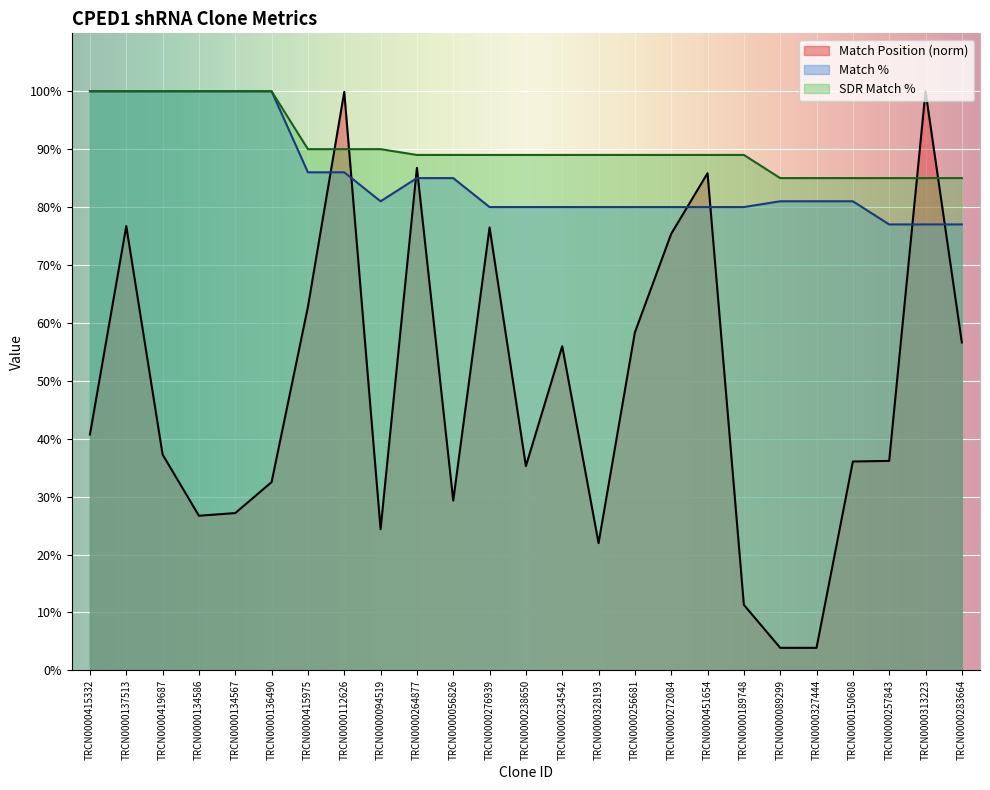

True or false: SDR Match % and Match % cross at least once.

False